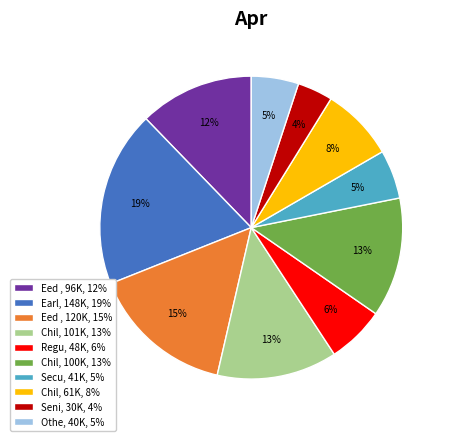

Combined, do Seni, 30K, 4% and Regu, 48K, 6% account for over 50%?

No